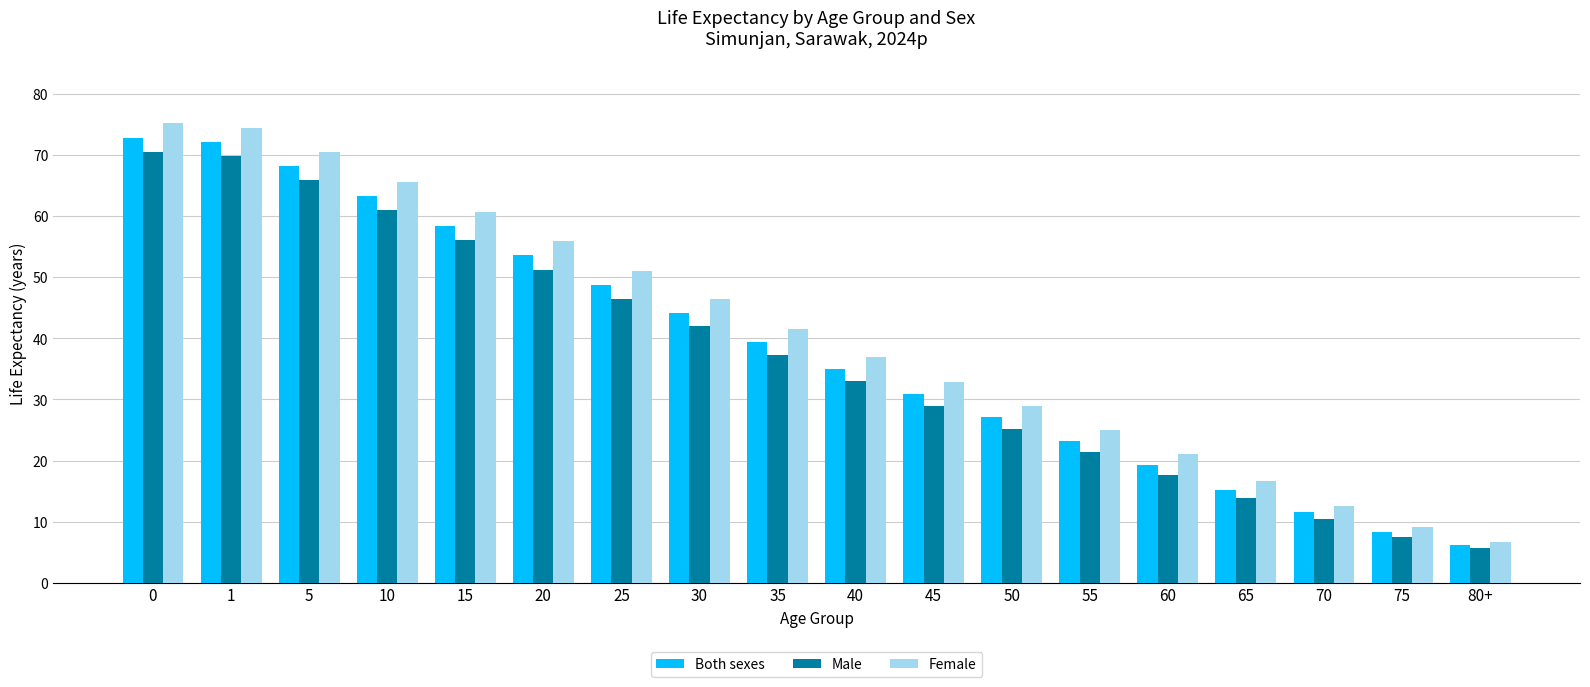

What is the difference between the maximum and minimum values in the Both sexes series?

66.6